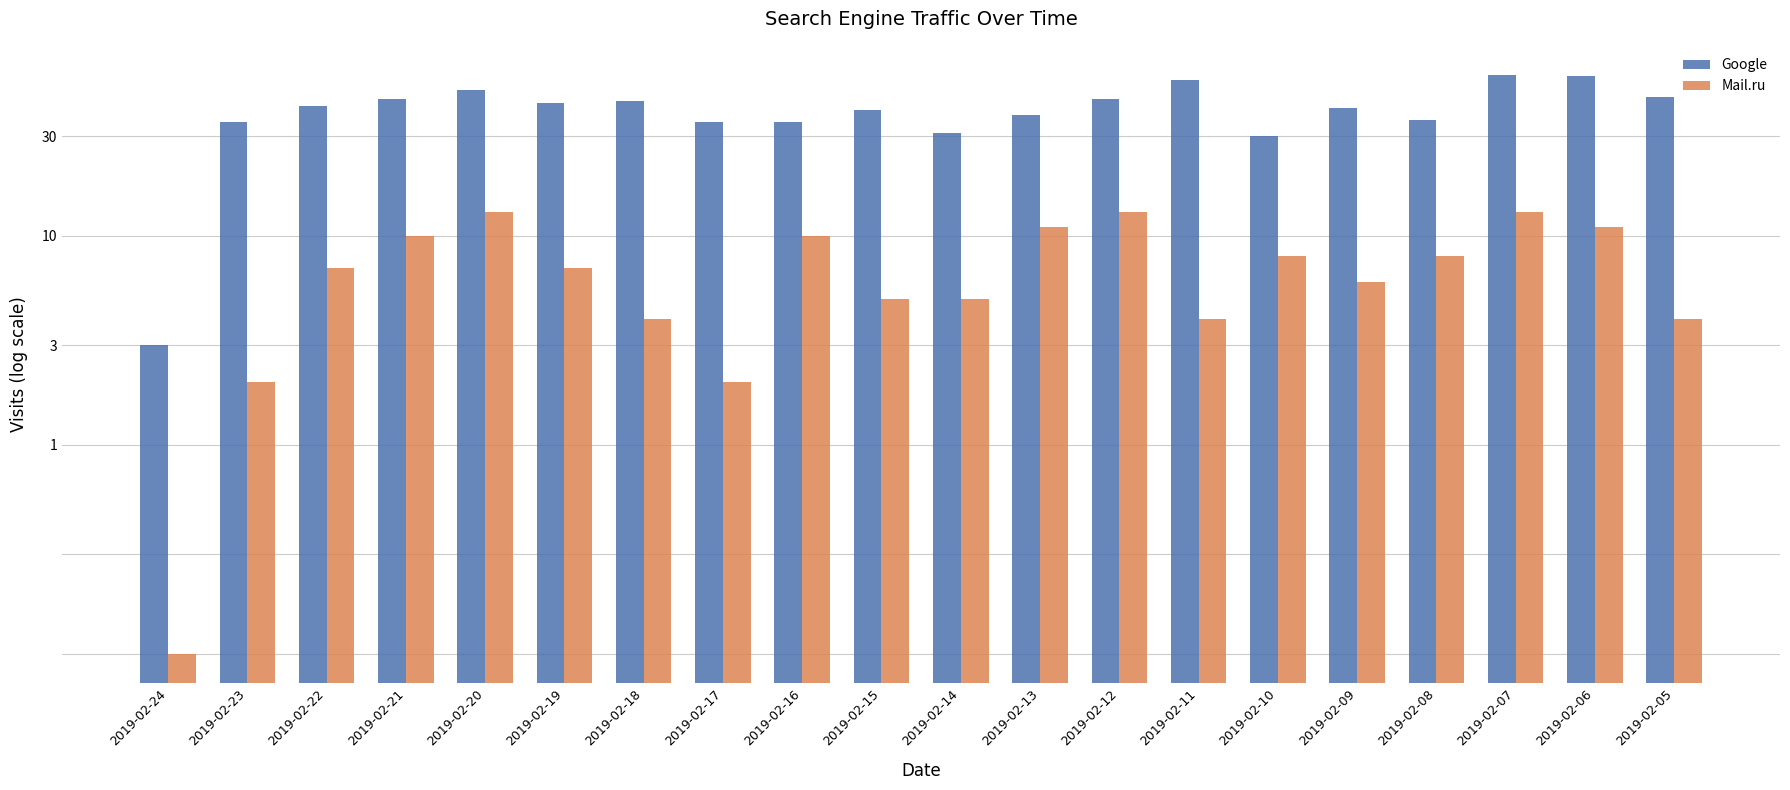

What are all the series names shown in the legend?

Google, Mail.ru